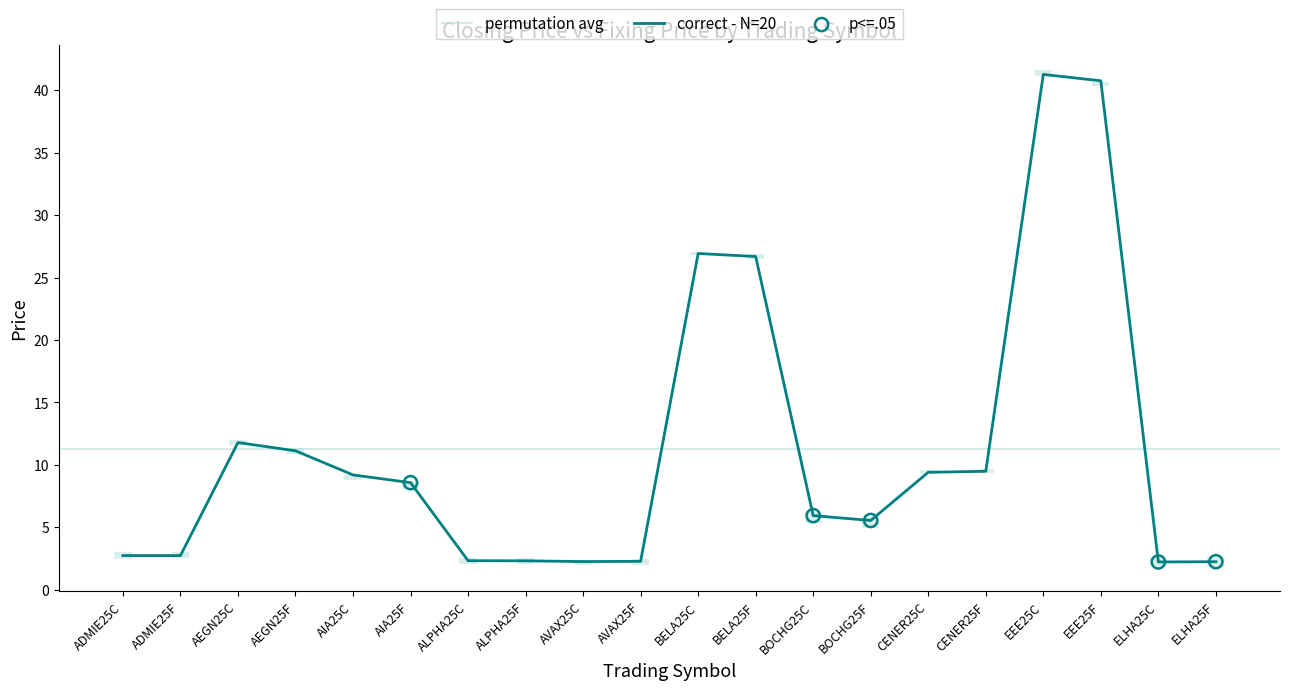

Approximately how many times larger is the value at BOCHG25C compared to EEE25C?

0.1